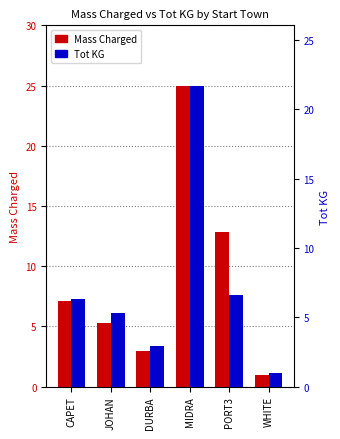

What is the minimum value for Mass Charged?

1.0